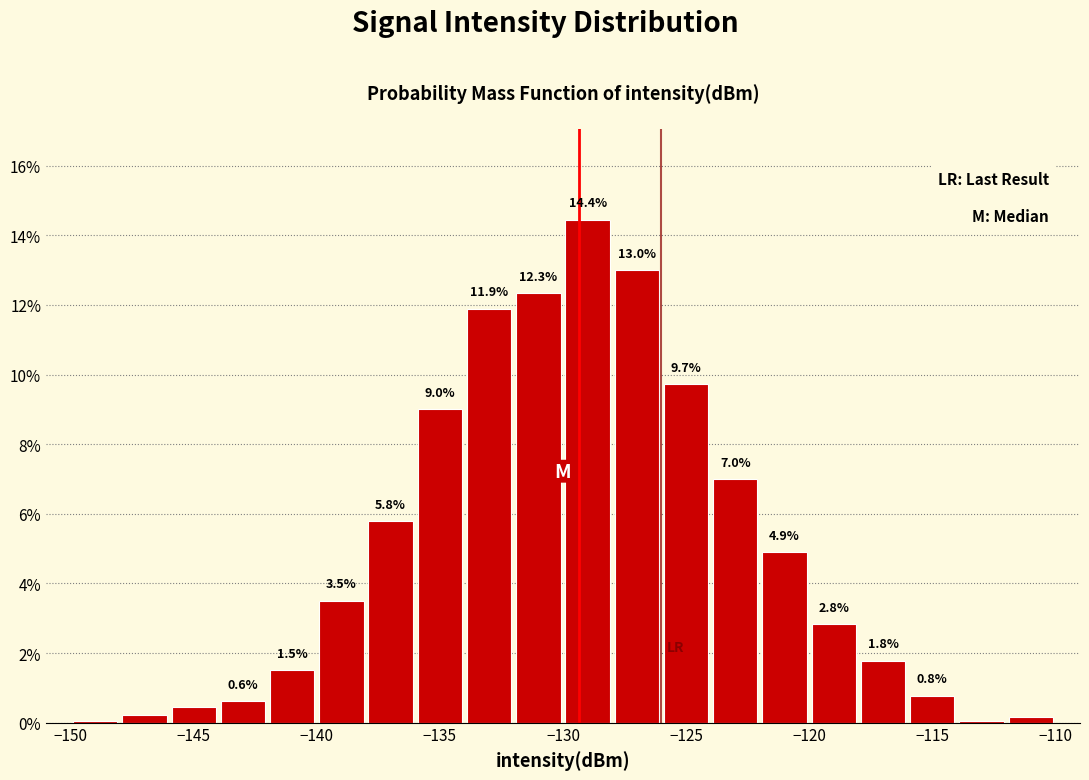

Over which range of the x-axis is the bar tallest?

-130 to -128